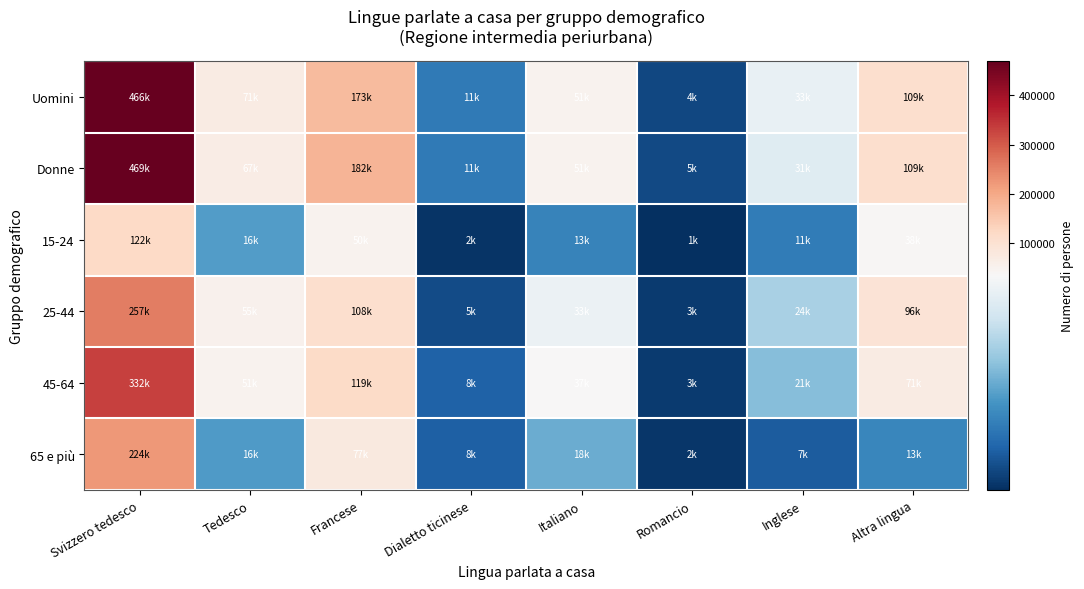

Reading right to left, extract all data points from this chart.

Uomini: Altra lingua=109227.1	Inglese=32504.6	Romancio=4338.5	Italiano=50502.2	Dialetto ticinese=11180.2	Francese=172867.1	Tedesco=71230.6	Svizzero tedesco=466362.5
Donne: Altra lingua=108856.9	Inglese=30943.4	Romancio=4779.3	Italiano=50543.4	Dialetto ticinese=11245.8	Francese=181913.1	Tedesco=67139.0	Svizzero tedesco=468534.4
15-24: Altra lingua=38400.9	Inglese=11423.3	Romancio=1418.9	Italiano=12694.5	Dialetto ticinese=2034.1	Francese=50451.9	Tedesco=16360.8	Svizzero tedesco=122093.4
25-44: Altra lingua=95883.8	Inglese=24214.9	Romancio=2744.8	Italiano=32969.8	Dialetto ticinese=4949.8	Francese=108417.4	Tedesco=54978.5	Svizzero tedesco=257085.4
45-64: Altra lingua=70686.6	Inglese=20795.0	Romancio=2741.3	Italiano=37025.7	Dialetto ticinese=7755.6	Francese=119045.3	Tedesco=50999.7	Svizzero tedesco=331996.0
65 e più: Altra lingua=13112.7	Inglese=7014.8	Romancio=2212.7	Italiano=18355.7	Dialetto ticinese=7686.6	Francese=76865.6	Tedesco=16030.6	Svizzero tedesco=223722.1